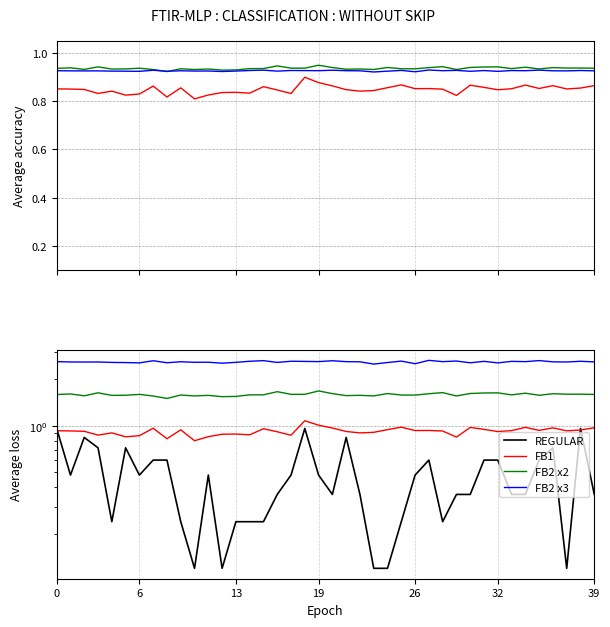

How many distinct data groups are displayed?

4